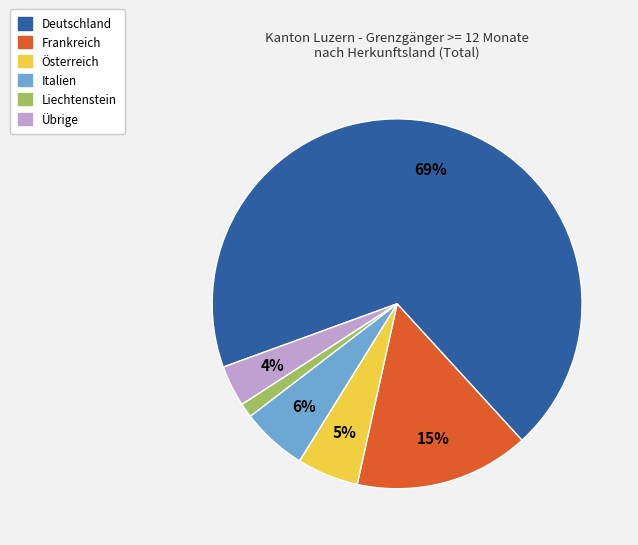

Is Deutschland the majority of the pie?

Yes